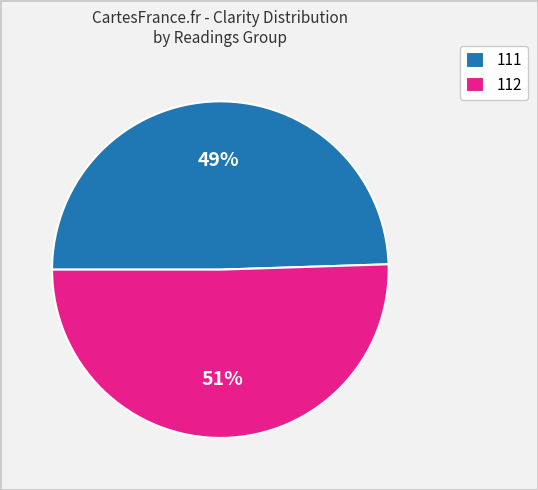

What is the largest slice in the pie chart?

112